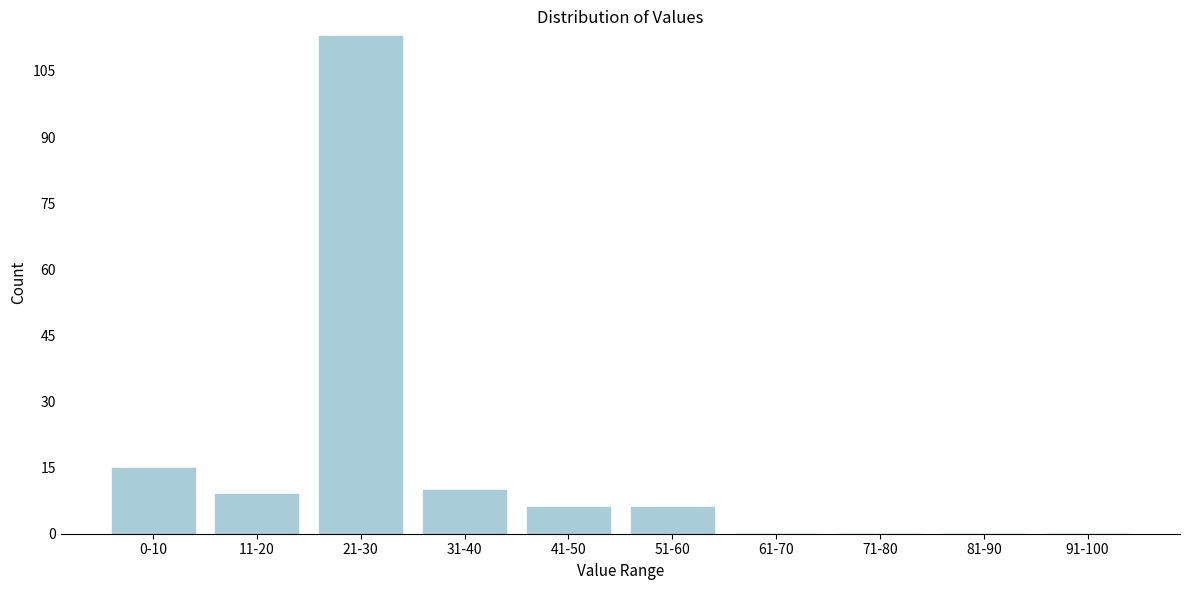

Reading left to right, what are all the values shown in this chart?

0-10=15	11-20=9	21-30=113	31-40=10	41-50=6	51-60=6	61-70=0	71-80=0	81-90=0	91-100=0